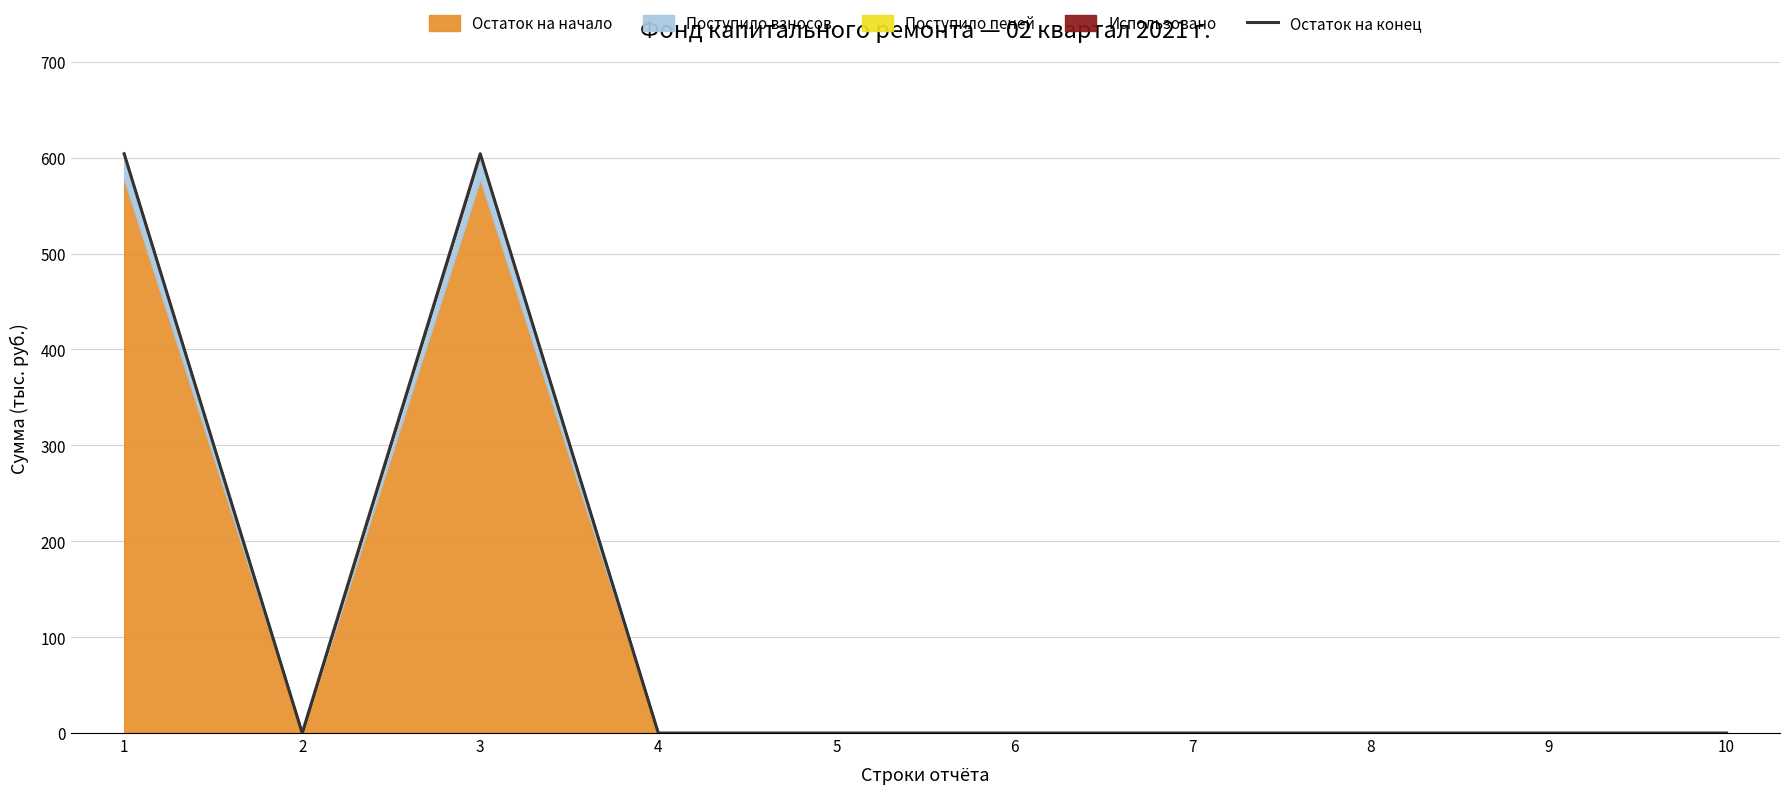

Rank the categories by value from highest to lowest.

1, 3, 2, 4, 5, 6, 7, 8, 9, 10